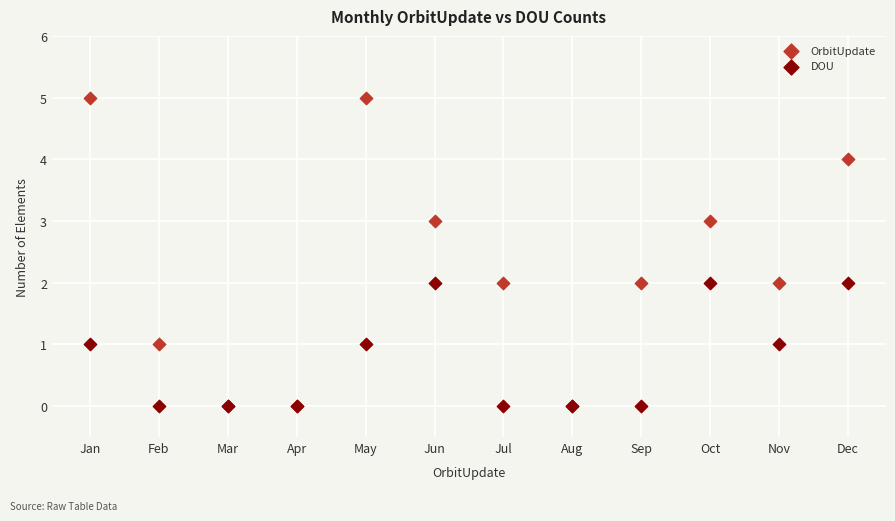

What are all the series names shown in the legend?

OrbitUpdate, DOU